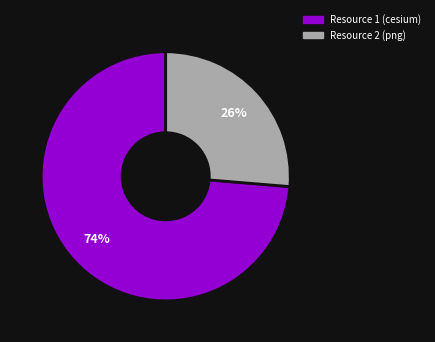

To the nearest percent, what is the average slice percentage?

50%